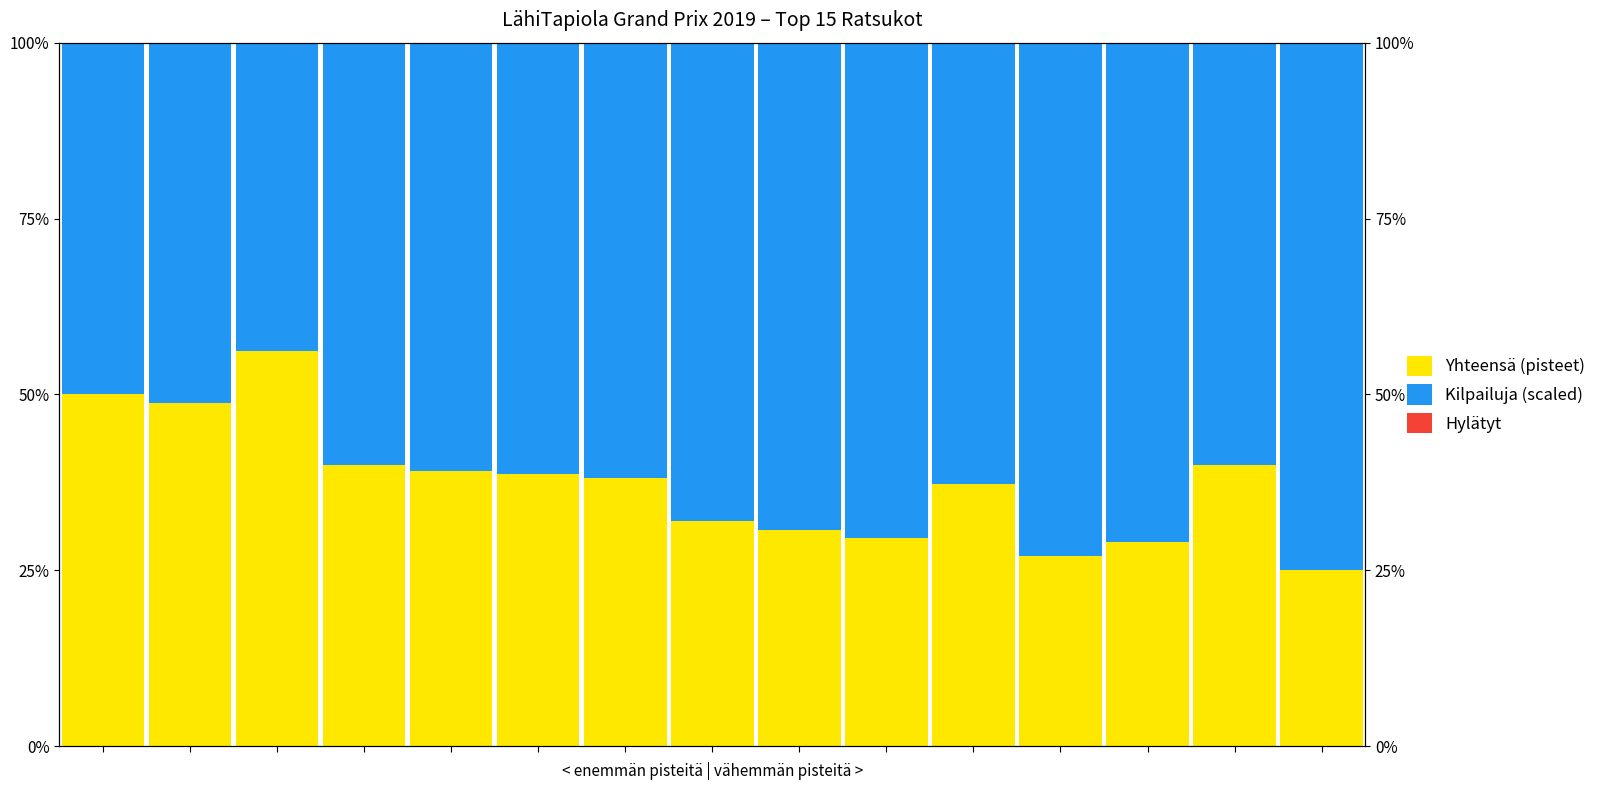

List the series in order of their peak value, lowest first.

Hylätyt, Yhteensä (pisteet), Kilpailuja (scaled)